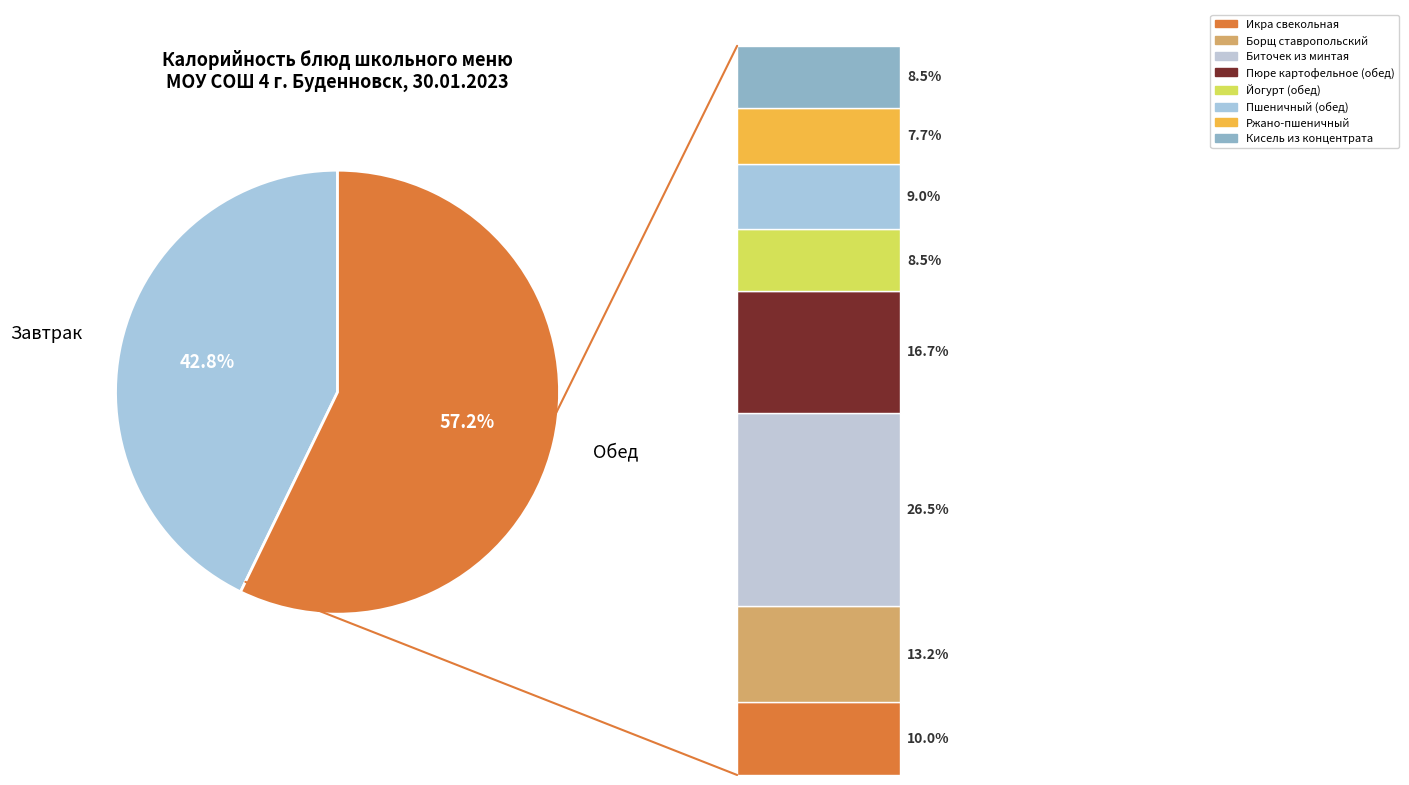

To the nearest percent, what portion does Икра свекольная represent?

6%